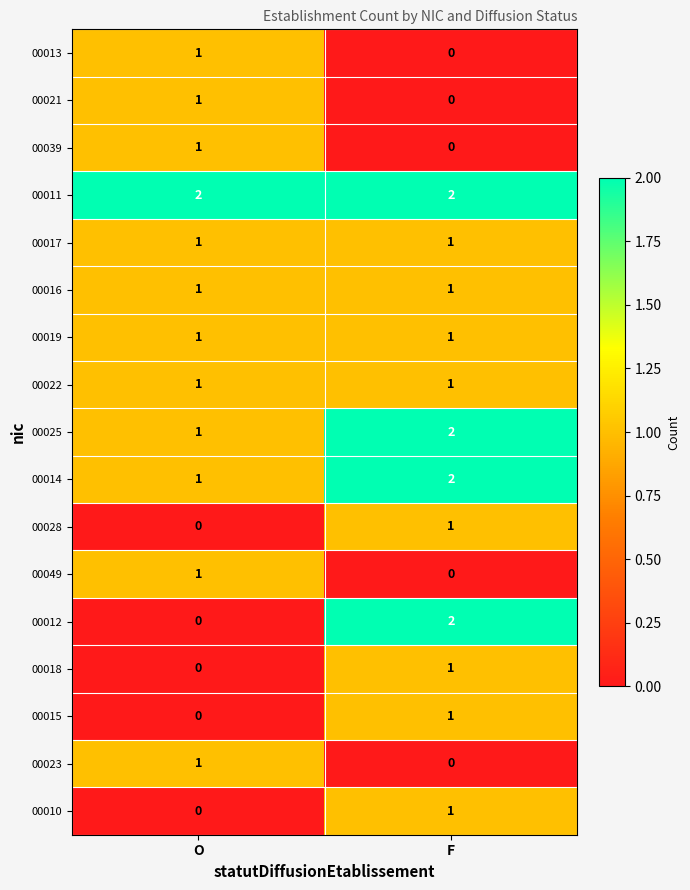

The value of 00018 at O is -1. True or false?

False